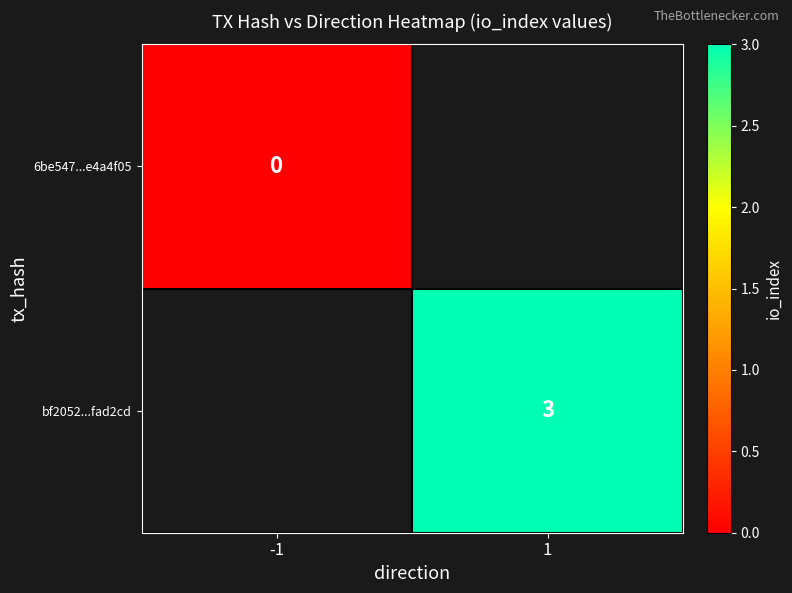

The value of bf2052...fad2cd at 1 is 4.7. True or false?

False